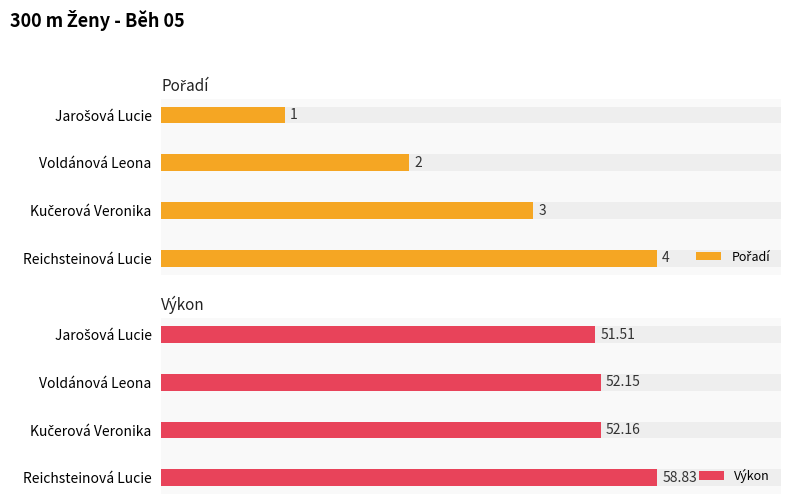

Reading right to left, transcribe all the data shown in this chart.

Pořadí: 4.0	3.0	2.0	1.0
Výkon: 58.8	52.2	52.1	51.5